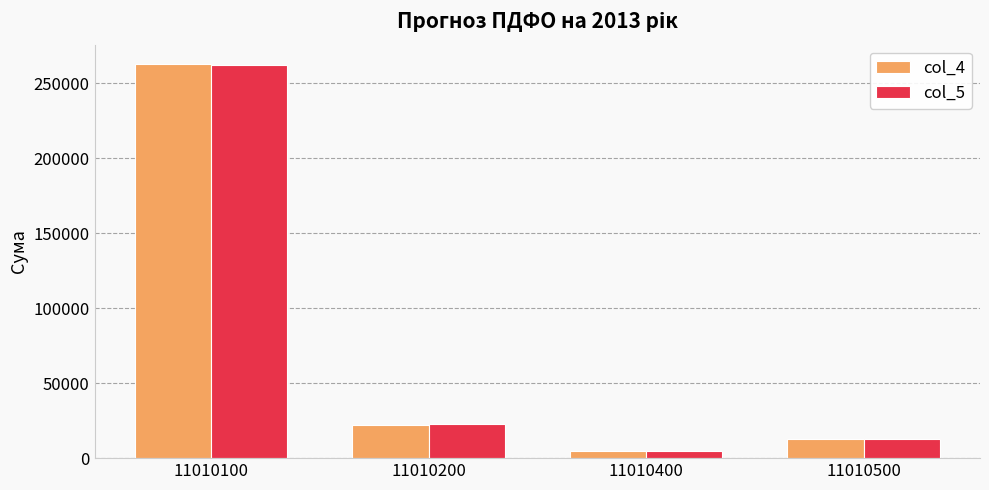

What is the difference between the second highest and minimum values in the col_4 series?

17449.7